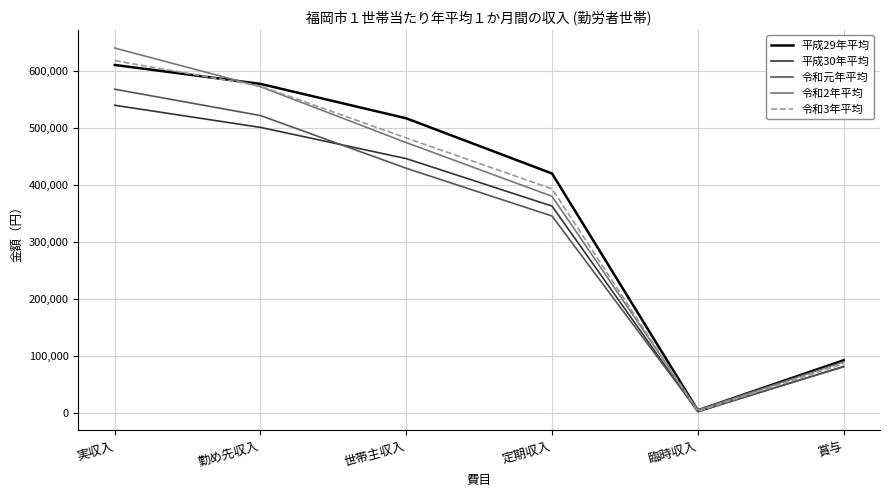

Reading right to left, extract all data points from this chart.

平成29年平均: 92235	4564	419888	516686	577054	610308
平成30年平均: 81429	1845	362720	445994	500768	539575
令和元年平均: 80659	3092	345305	429057	521530	567753
令和2年平均: 89280	4880	379916	474076	572153	639955
令和3年平均: 86376	2926	392969	482271	573191	617987